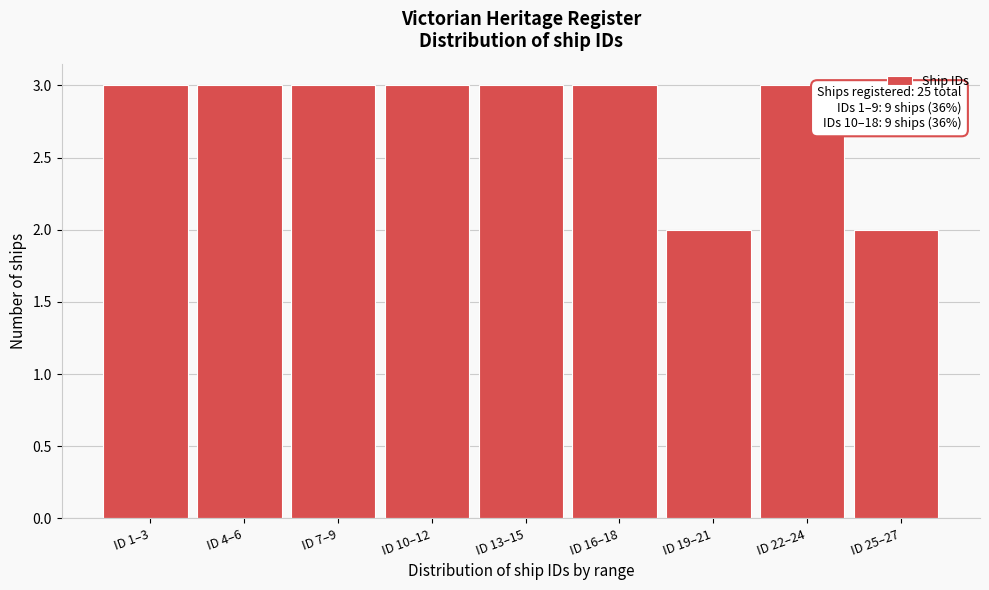

Reading left to right, extract all data points from this chart.

ID 1–3=3	ID 4–6=3	ID 7–9=3	ID 10–12=3	ID 13–15=3	ID 16–18=3	ID 19–21=2	ID 22–24=3	ID 25–27=2